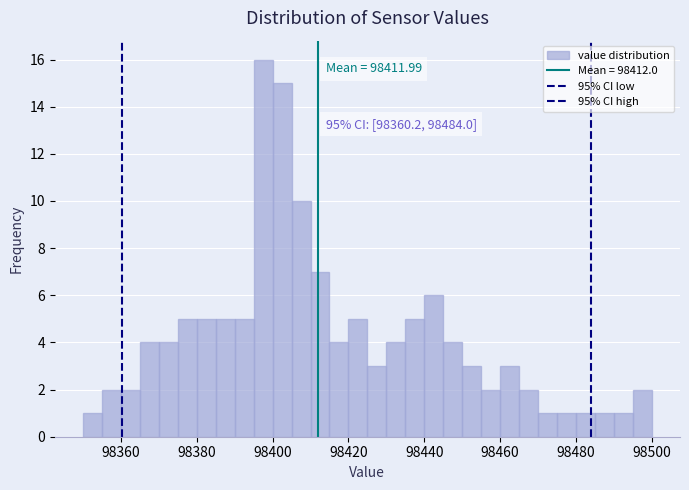

Read against the x-axis, roughly where is the centre of the tallest bar?

98398